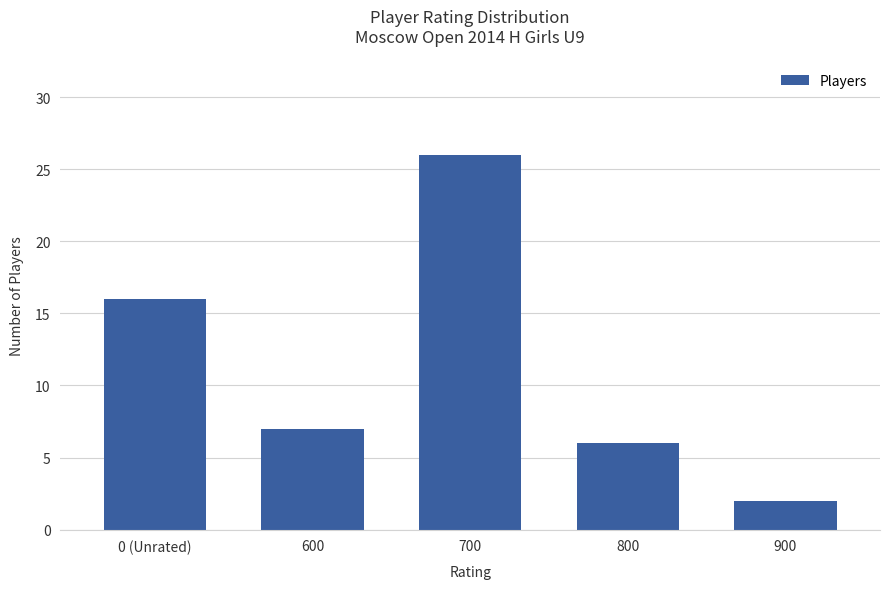

Which category has the highest value across all series?

700